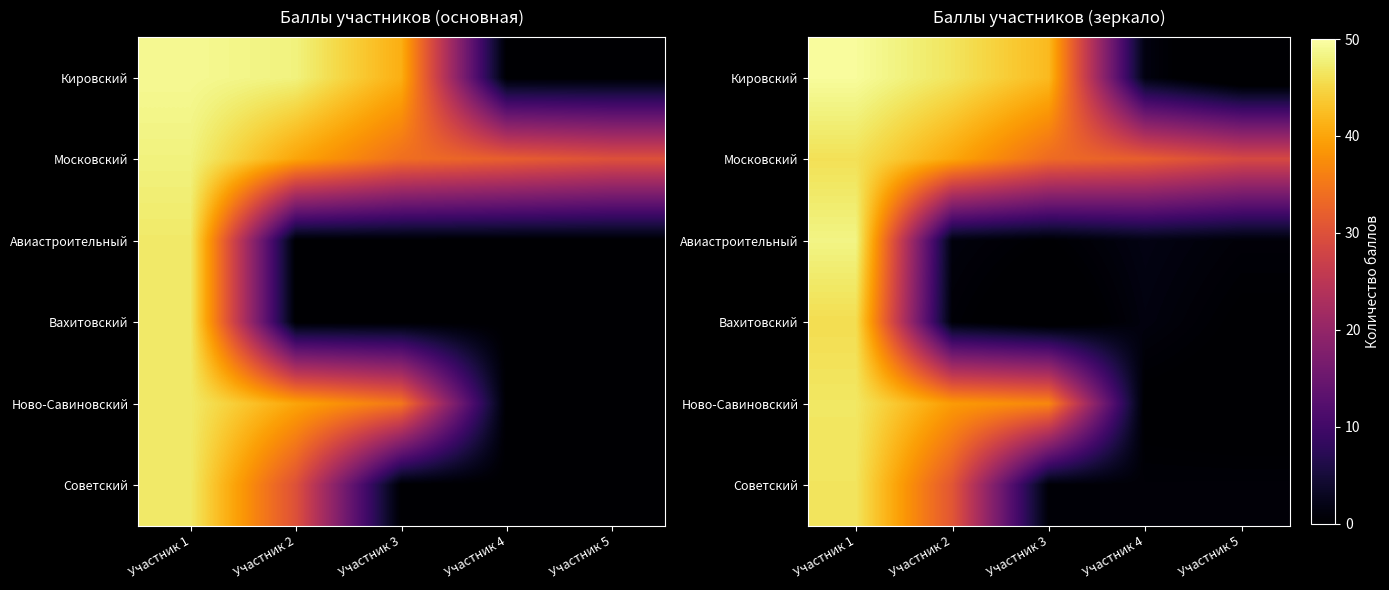

At Участник 3, list the series in order from largest to smallest.

Кировский, Ново-Савиновский, Московский, Советский, Авиастроительный, Вахитовский